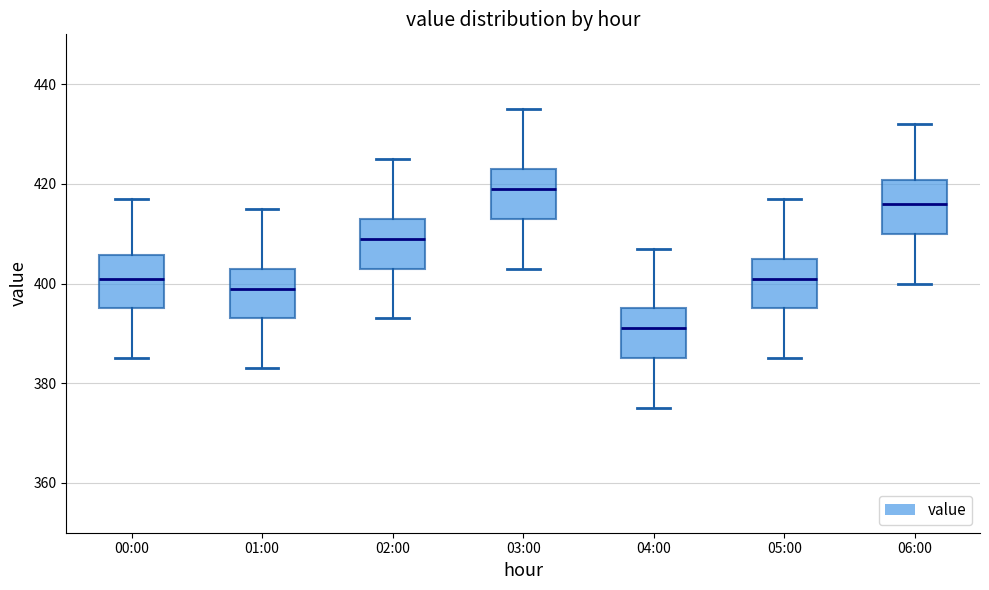

Where is the upper edge of the box for 03:00 on the y-axis? The values are not printed on the chart, so give them approximately, as read against the axis.

424